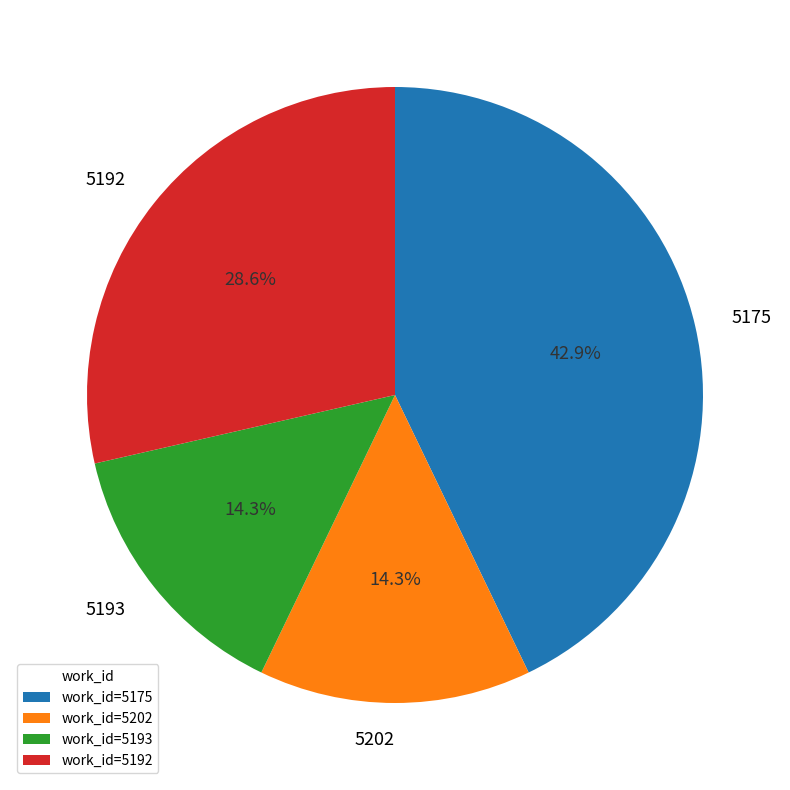

Combined, do 5202 and 5193 account for over 50%?

No